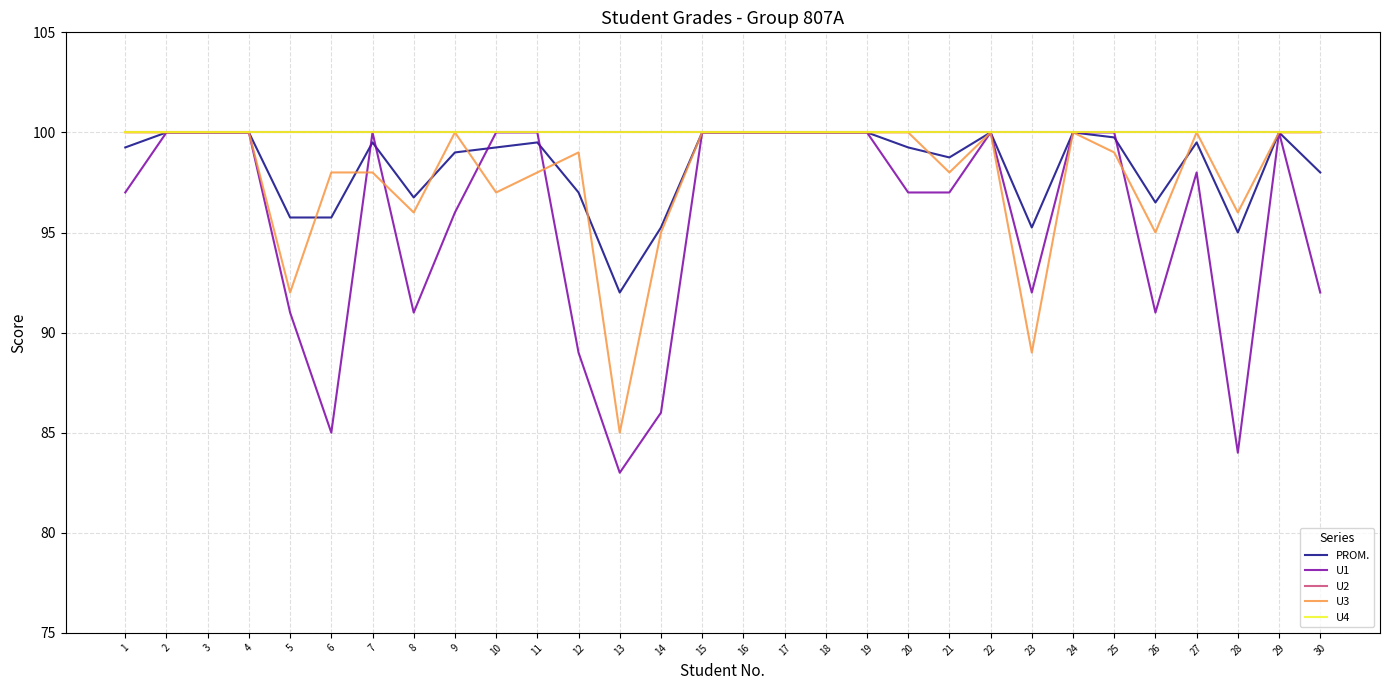

Is the value of U1 at 8 greater than the value of U4 at 12?

No